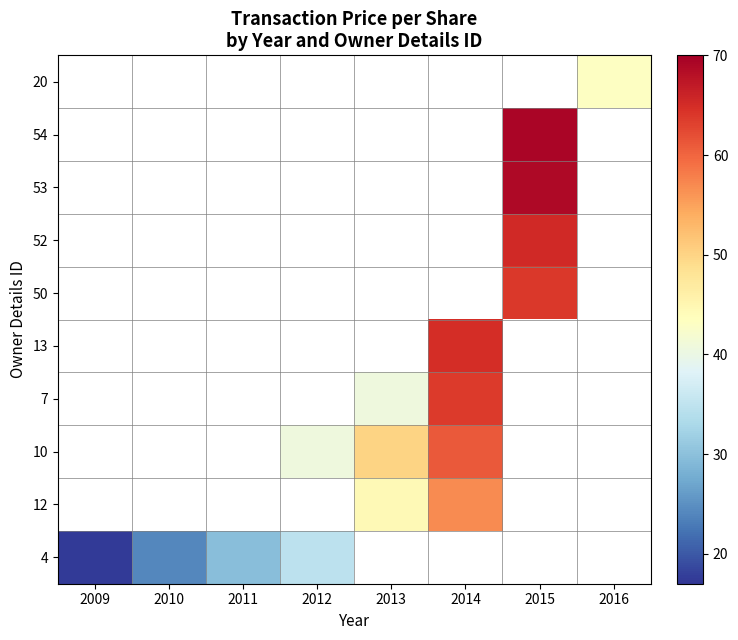

Which label corresponds to the smallest value in the chart?

2009